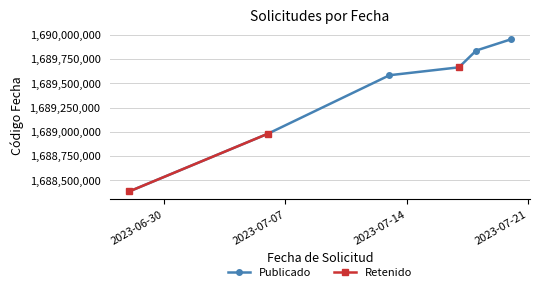

What is the value of the Publicado point at the 3rd from the left?

1689582685